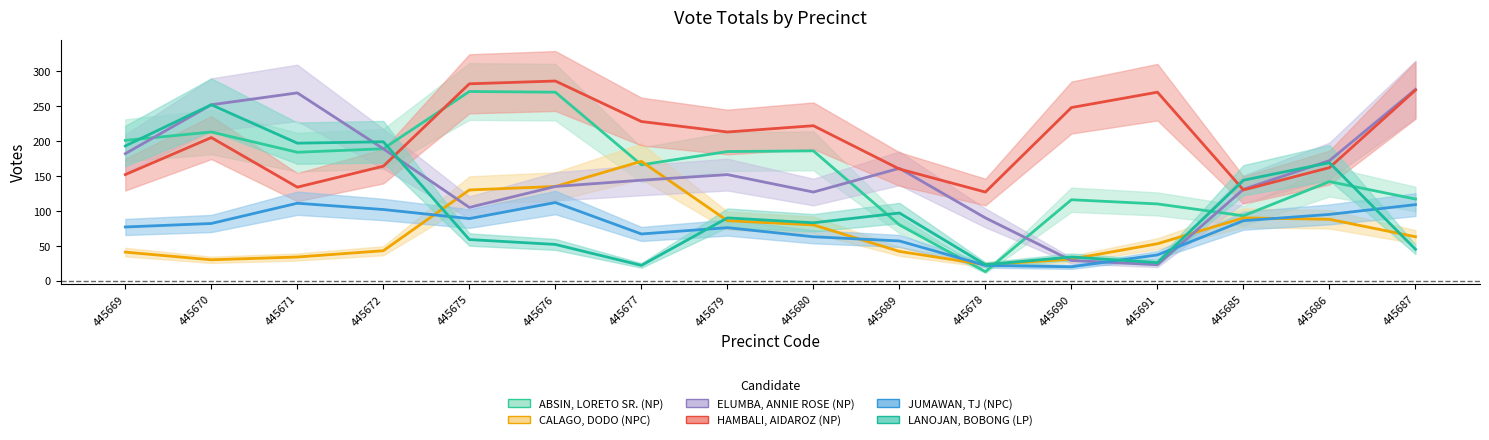

True or false: HAMBALI, AIDAROZ (NP) and CALAGO, DODO (NPC) cross at least once.

False